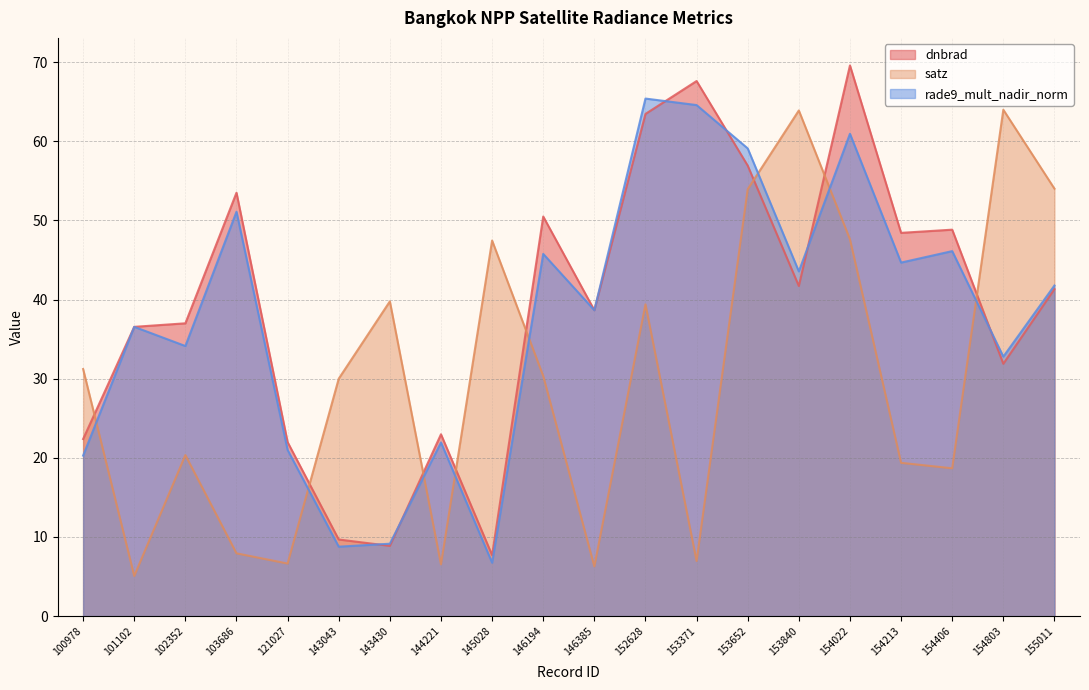

What is the sum of the rade9_mult_nadir_norm values at 100978 and 152628?

85.7